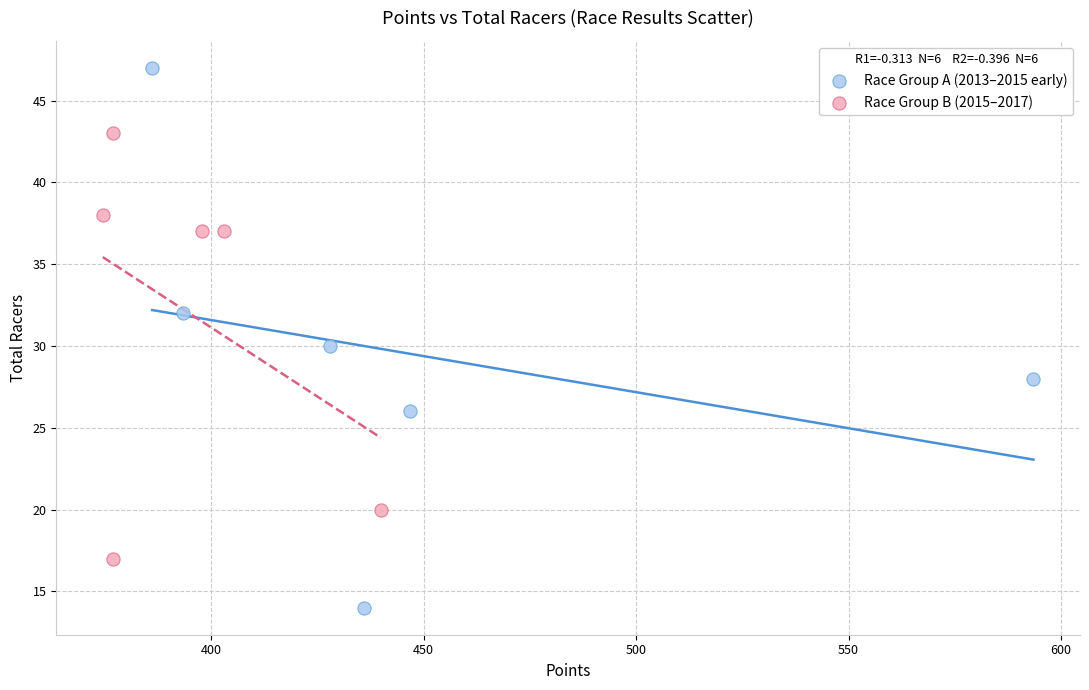

Which series reaches the minimum Y coordinate?

Race Group A (2013–2015 early)